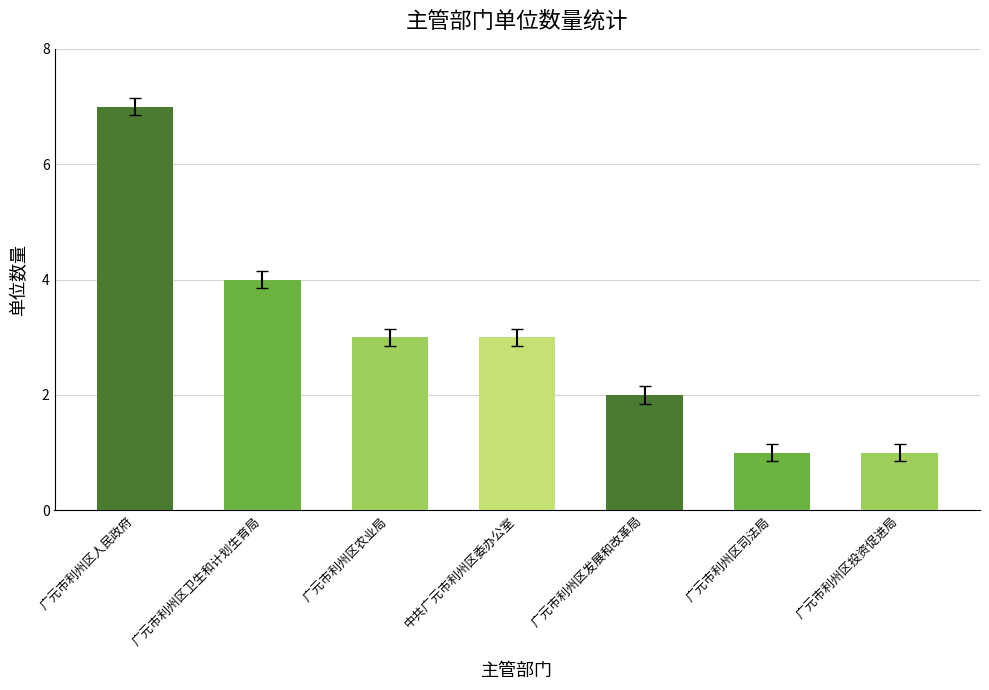

What is the difference between the maximum and minimum values?

6